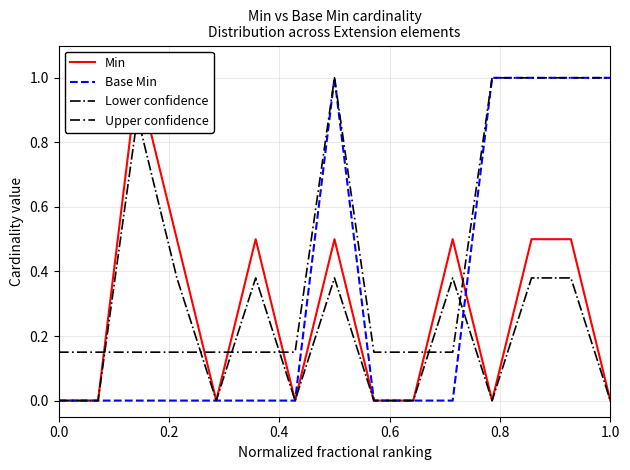

What is the maximum value for Base Min?

1.0